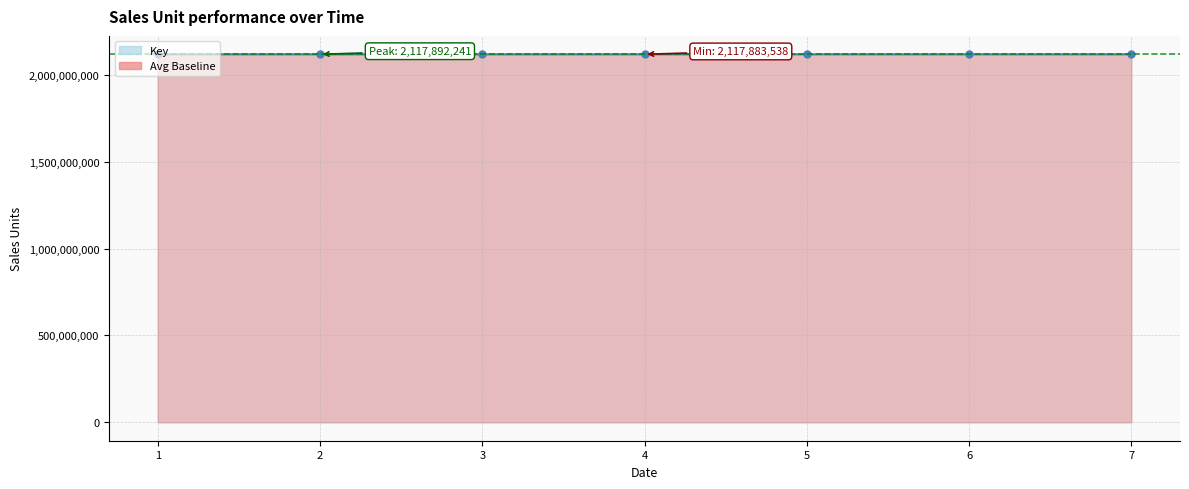

What is the change in value from 5 to 7?

-3270